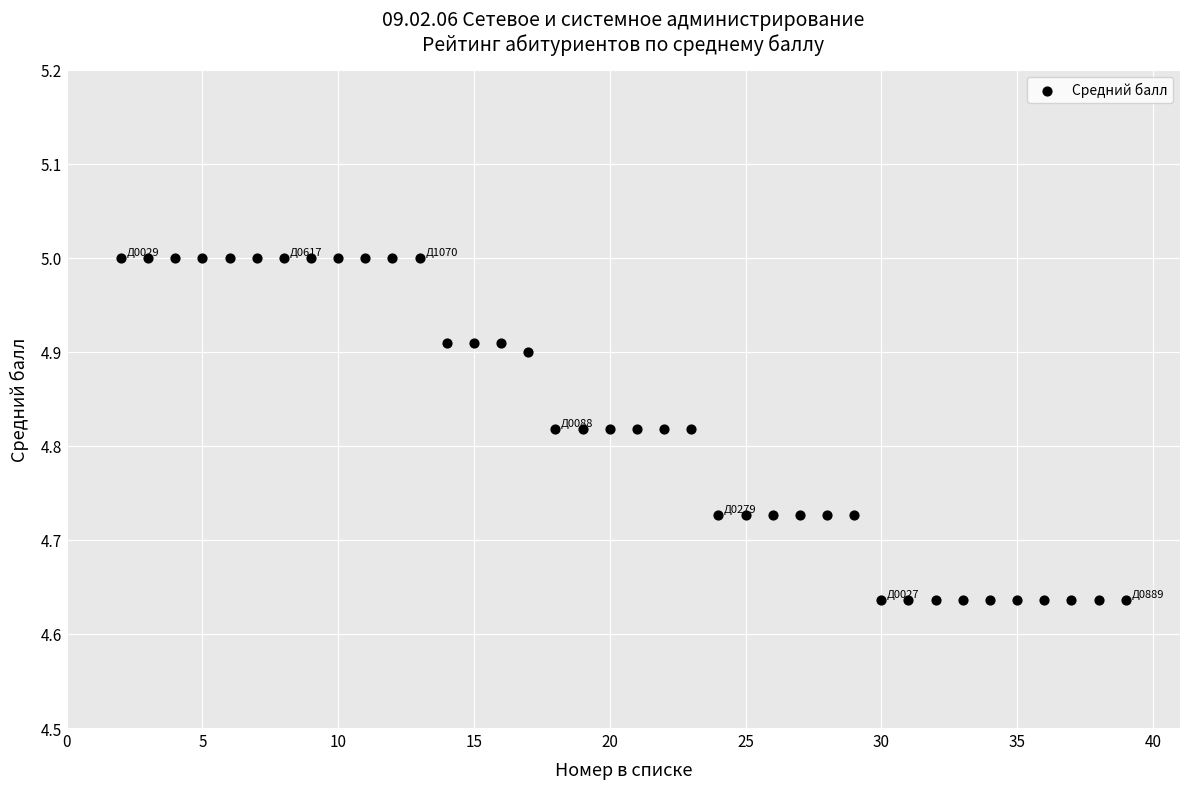

What is the range of X values (max minus min)?

37.0